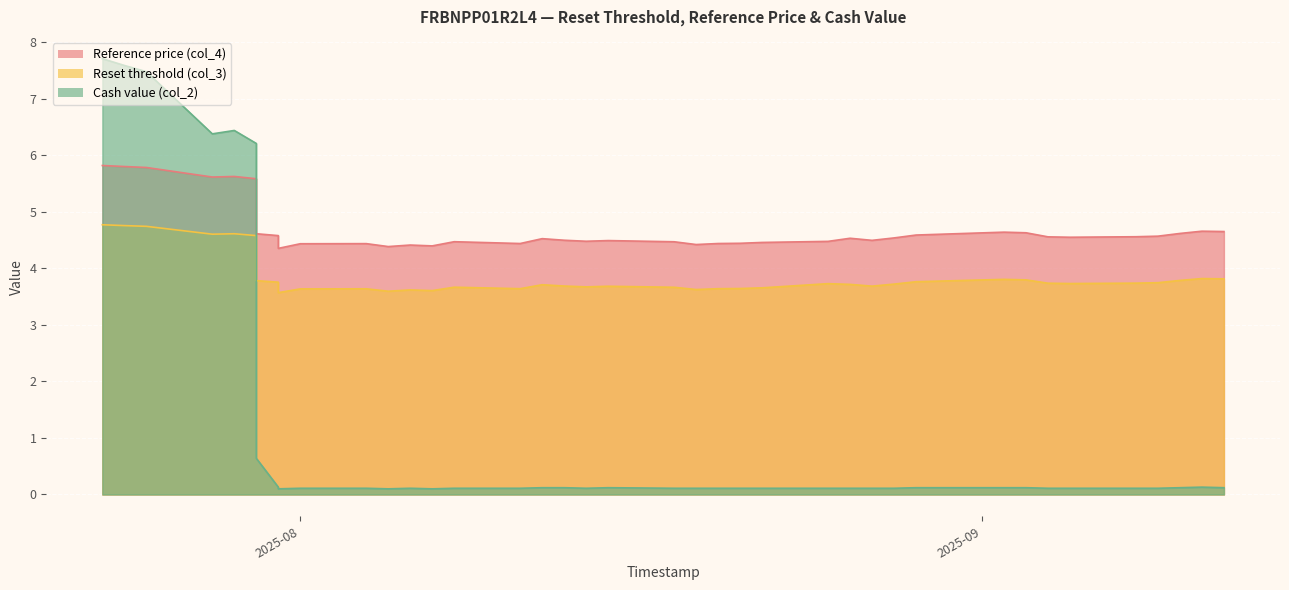

List the series in order of their peak value, lowest first.

Reset threshold (col_3), Reference price (col_4), Cash value (col_2)